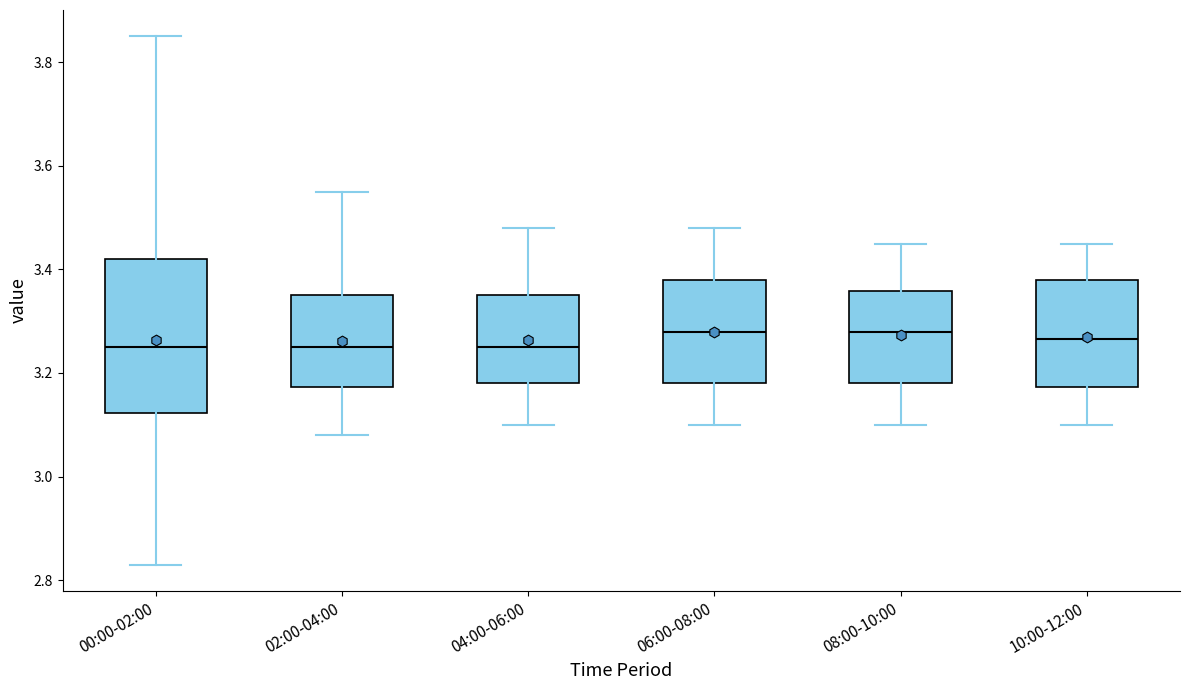

Reading left to right, read every box against the y-axis: the position of its median line, the range the box covers, and the ends of its whiskers. The values are not printed on the chart, so give them approximately, as read against the axis.

00:00-02:00: median 3.26, box 3.12 to 3.42, whiskers 2.84 to 3.86
02:00-04:00: median 3.26, box 3.18 to 3.36, whiskers 3.08 to 3.56
04:00-06:00: median 3.26, box 3.18 to 3.36, whiskers 3.10 to 3.48
06:00-08:00: median 3.28, box 3.18 to 3.38, whiskers 3.10 to 3.48
08:00-10:00: median 3.28, box 3.18 to 3.36, whiskers 3.10 to 3.46
10:00-12:00: median 3.26, box 3.18 to 3.38, whiskers 3.10 to 3.46